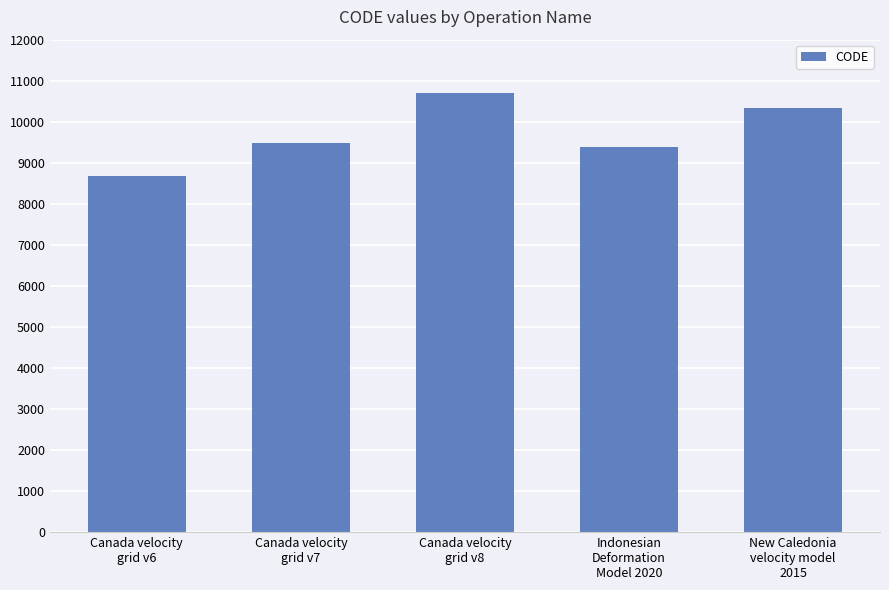

Rank the categories by value from lowest to highest.

Canada velocity
grid v6, Indonesian
Deformation
Model 2020, Canada velocity
grid v7, New Caledonia
velocity model
2015, Canada velocity
grid v8